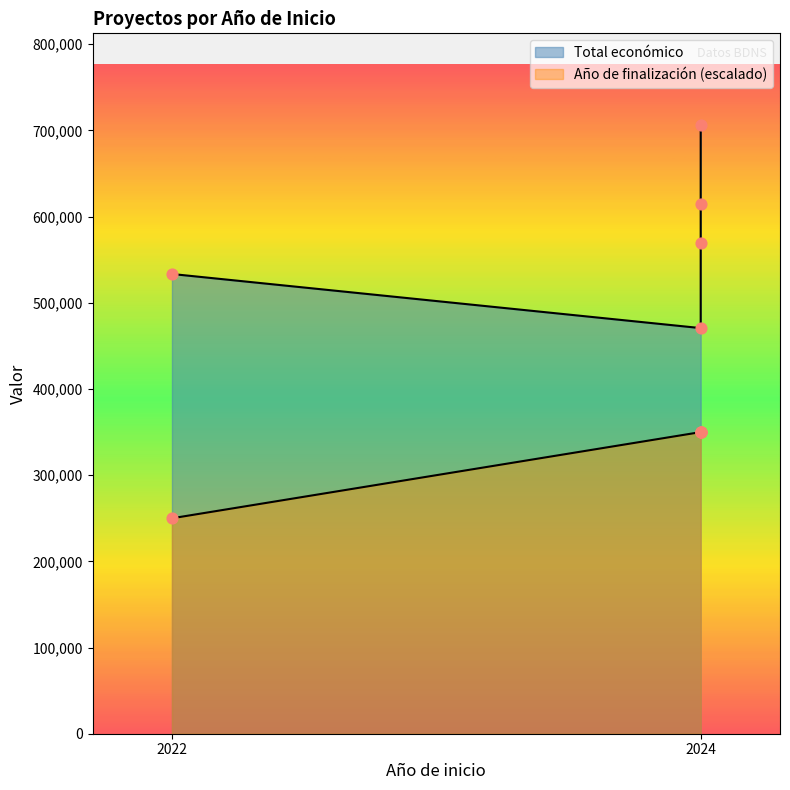

Between 2024 and 2024, which is larger?

2024